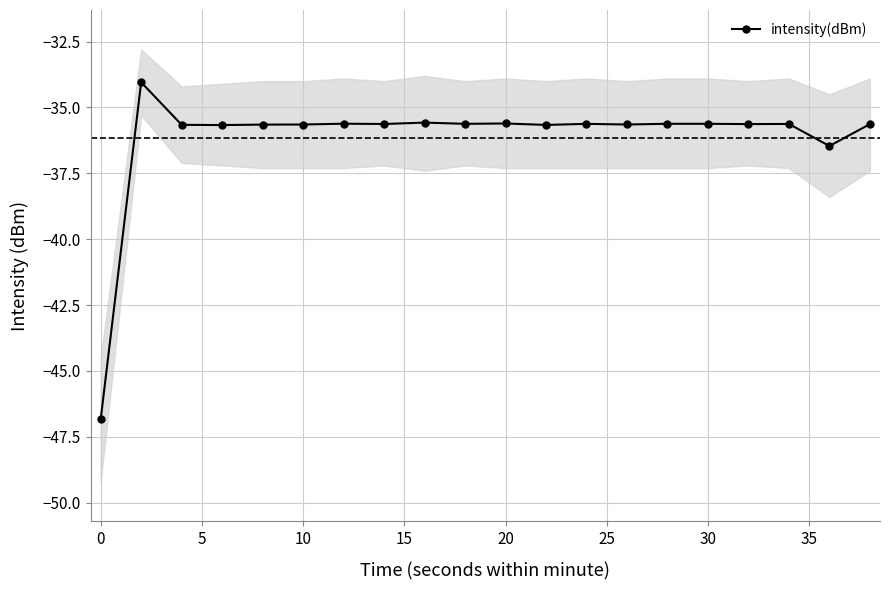

What is the value of the 20th point from the left?

-35.6